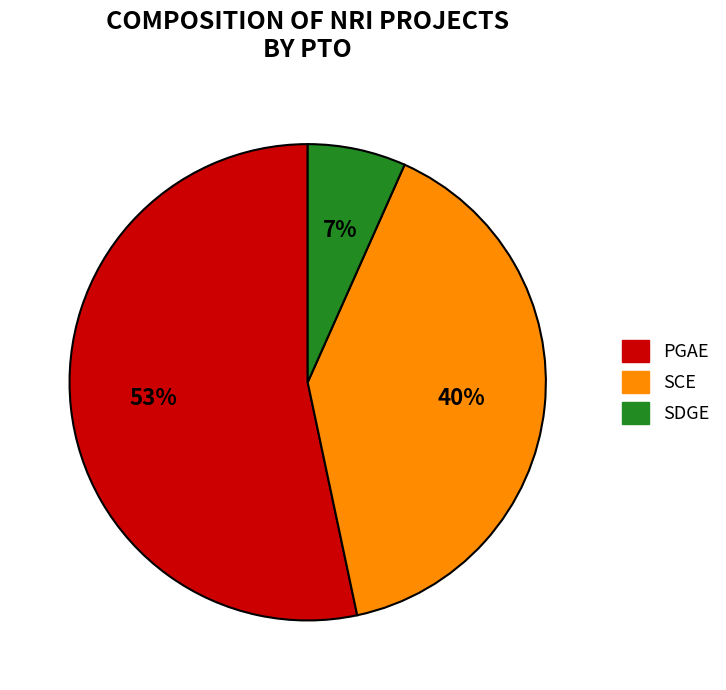

Between SCE and SDGE, which is larger?

SCE